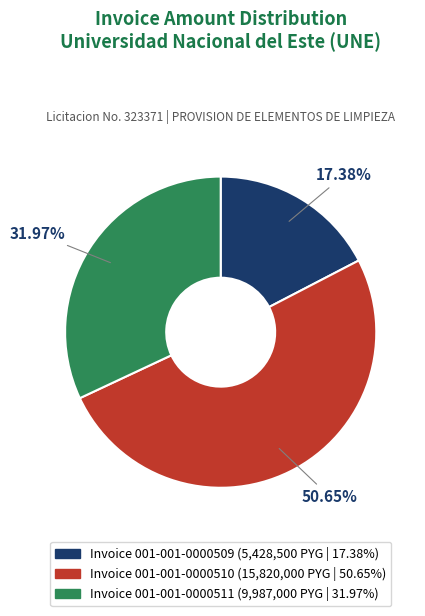

Is there any slice that represents more than half of the pie?

Yes